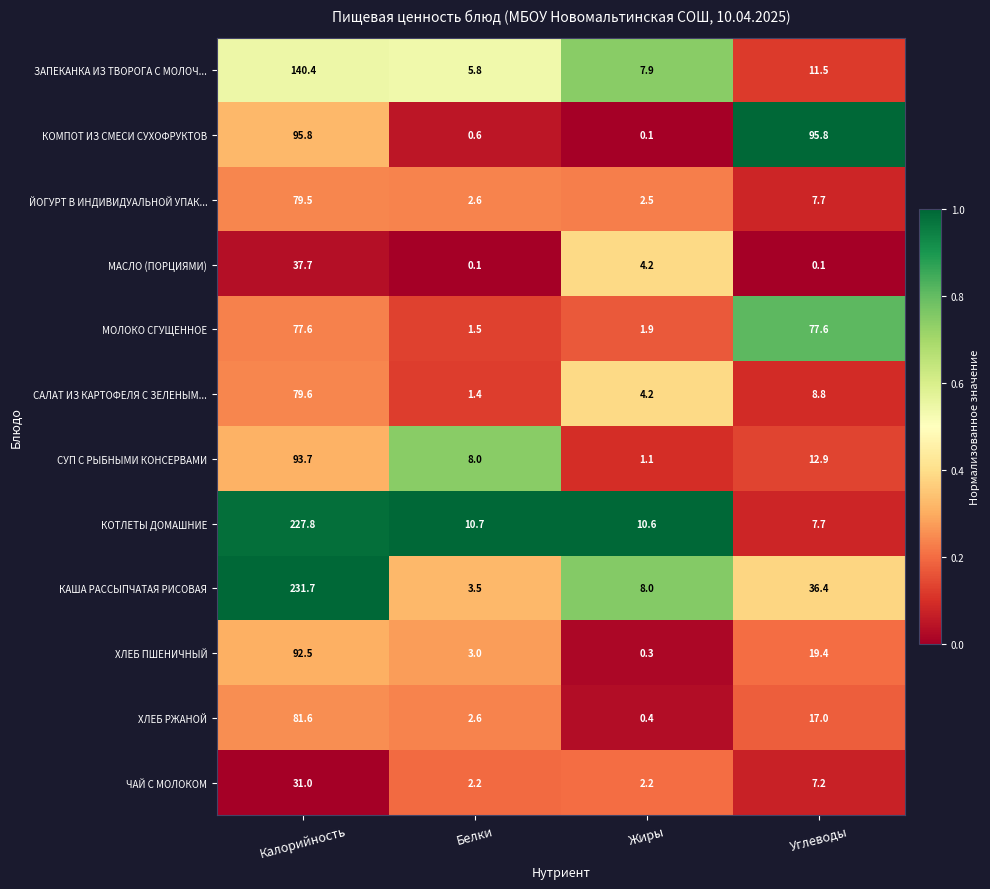

What is the difference between the maximum and second lowest values in the МАСЛО (ПОРЦИЯМИ) series?

37.6